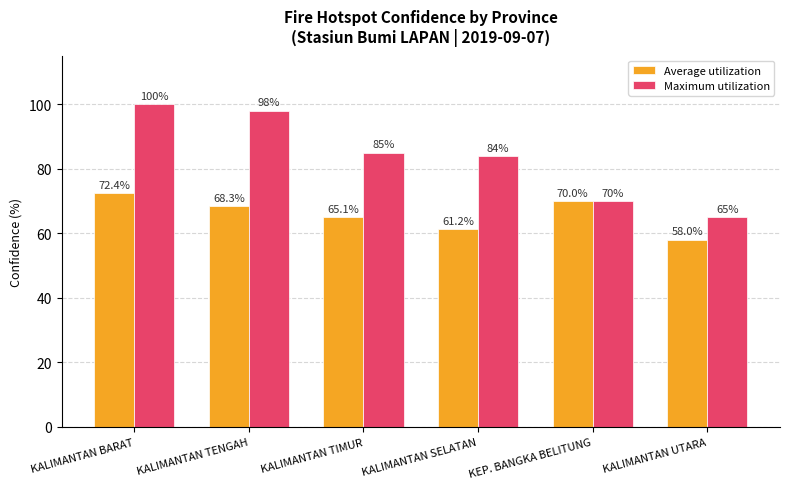

What is the label of the 3rd bar from the left?

KALIMANTAN TIMUR